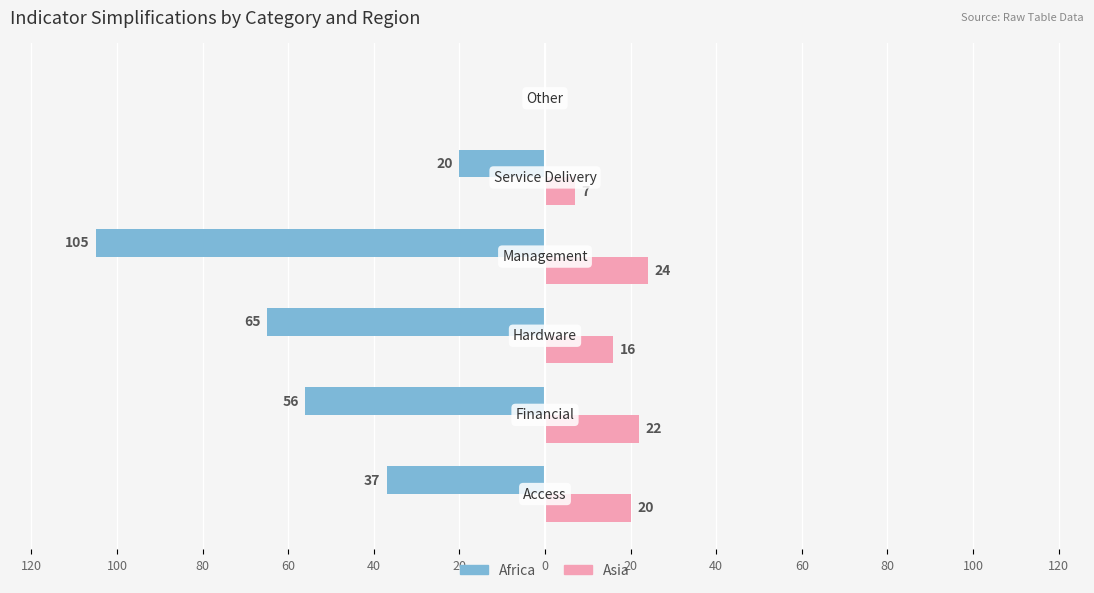

What are all the series names shown in the legend?

Africa, Asia